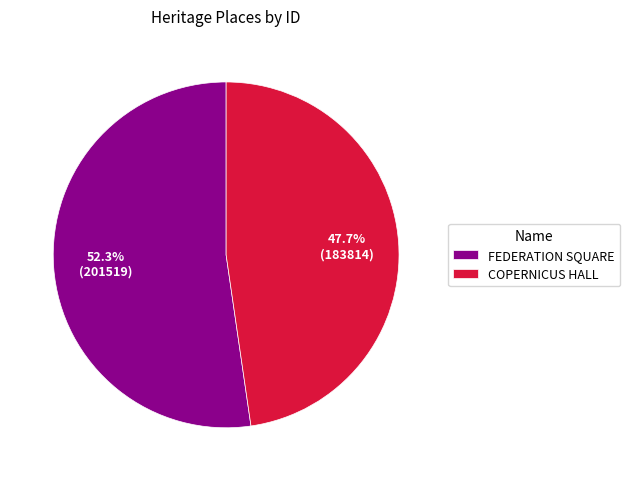

To the nearest percent, what is the average slice percentage?

50%